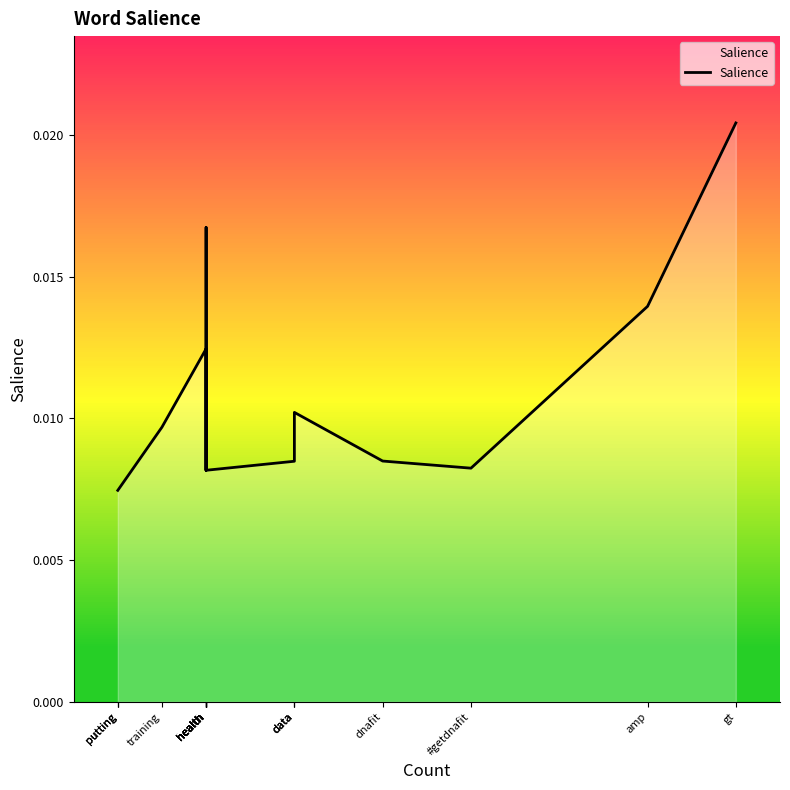

What is the label of the 1st point from the right?

gt